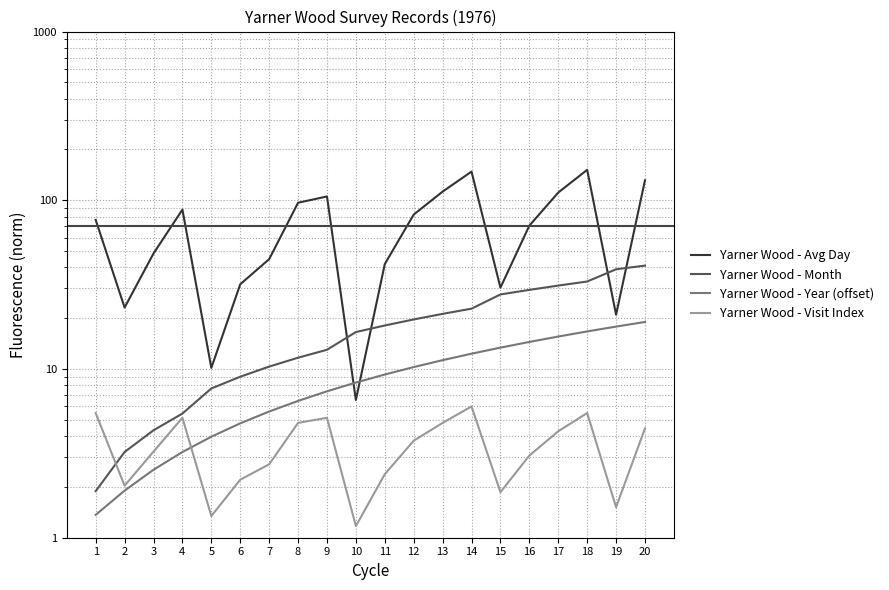

What are all the series names shown in the legend?

Yarner Wood - Avg Day, Yarner Wood - Month, Yarner Wood - Year (offset), Yarner Wood - Visit Index